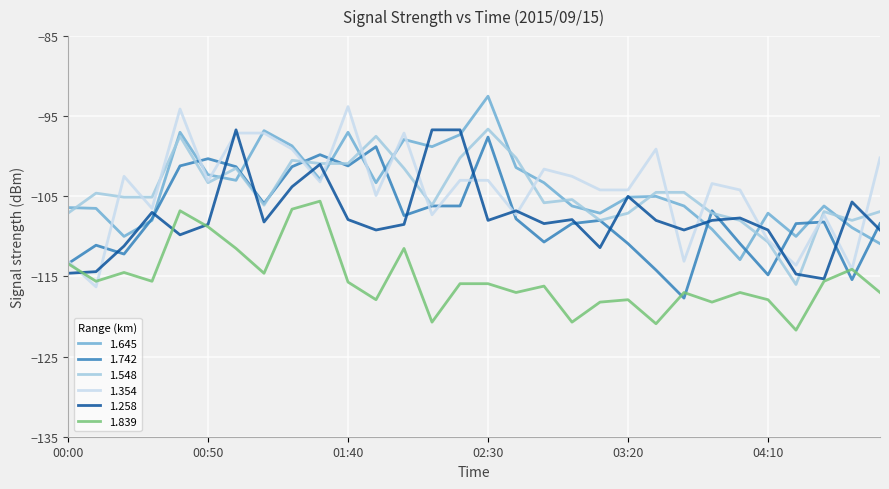

What is the smallest value displayed?

-121.7